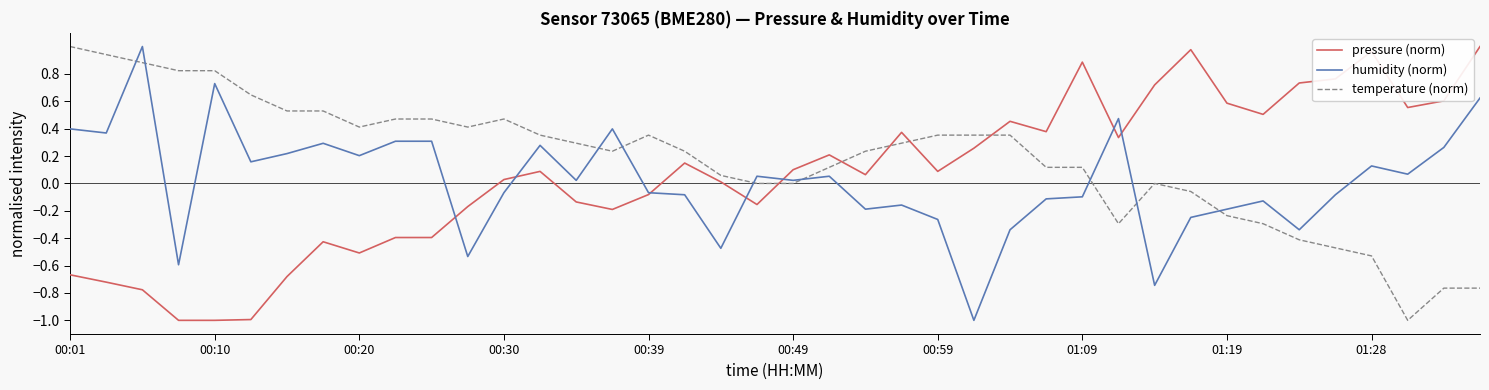

What is the lowest value of the pressure (norm) series?

-1.0